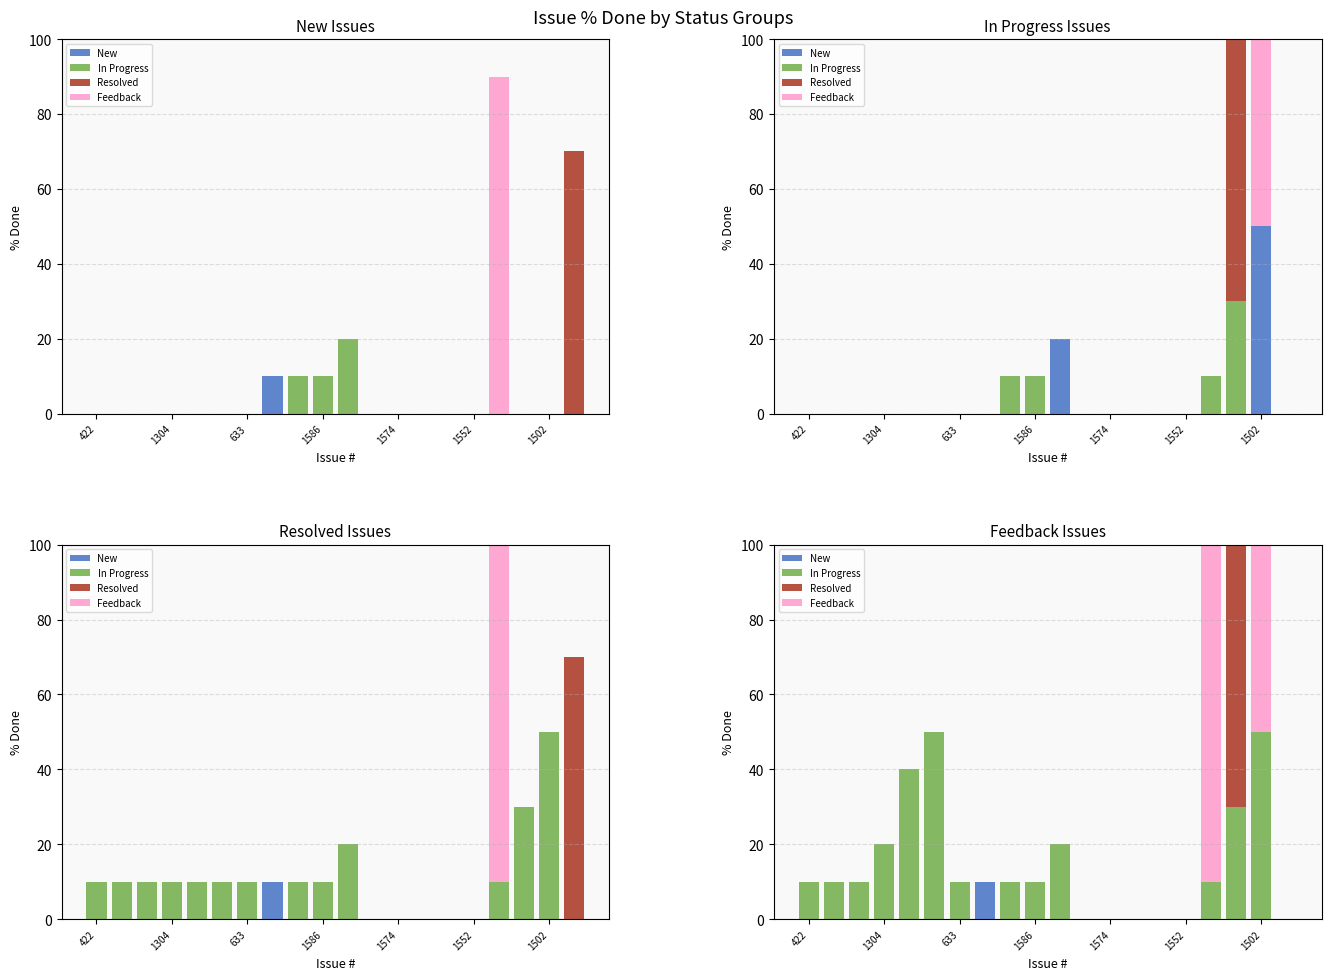

How many bars are there in each group?

4